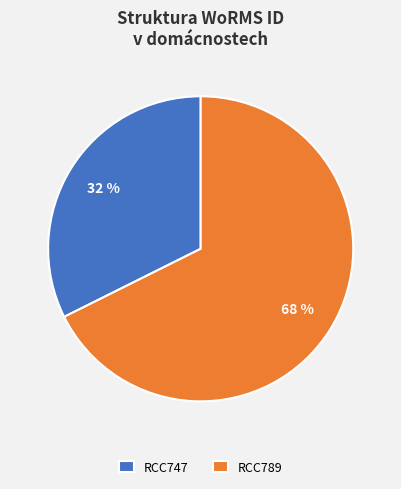

What is the smallest slice in the pie chart?

RCC747